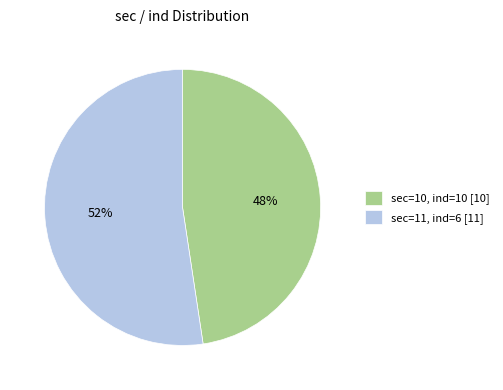

What percentage is the sec=10 slice, to the nearest percent?

48%